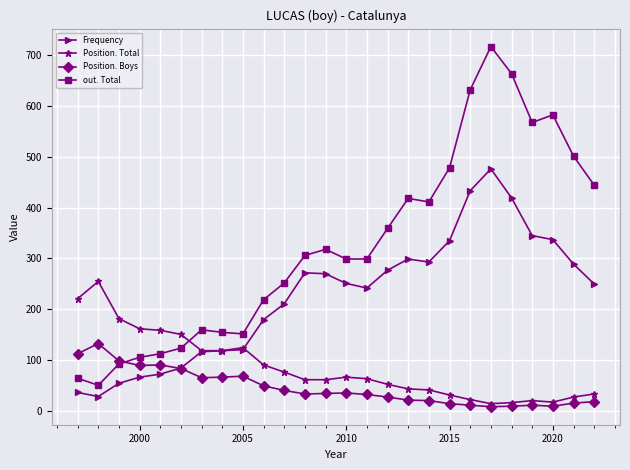

True or false: out. Total has more than 0 interior local peaks.

True